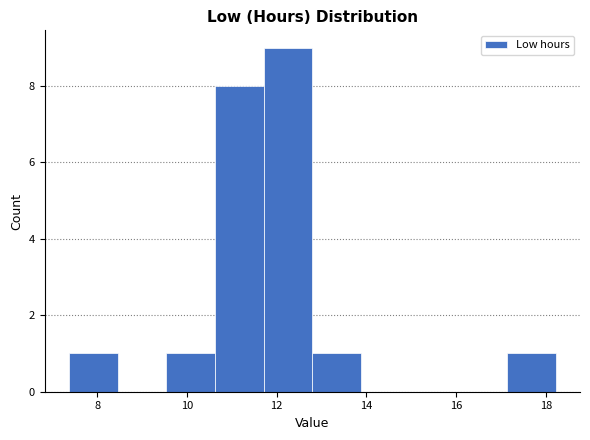

Reading left to right, list every bar in this chart as the range it spans on the x-axis followed by its height. Neither the bar edges nor the heights are printed on the chart, so give them approximately, as read against the axes.

7.4 to 8.4: 1
8.4 to 9.6: 0
9.6 to 10.6: 1
10.6 to 11.8: 8
11.8 to 12.8: 9
12.8 to 13.8: 1
13.8 to 15.0: 0
15.0 to 16.0: 0
16.0 to 17.2: 0
17.2 to 18.2: 1